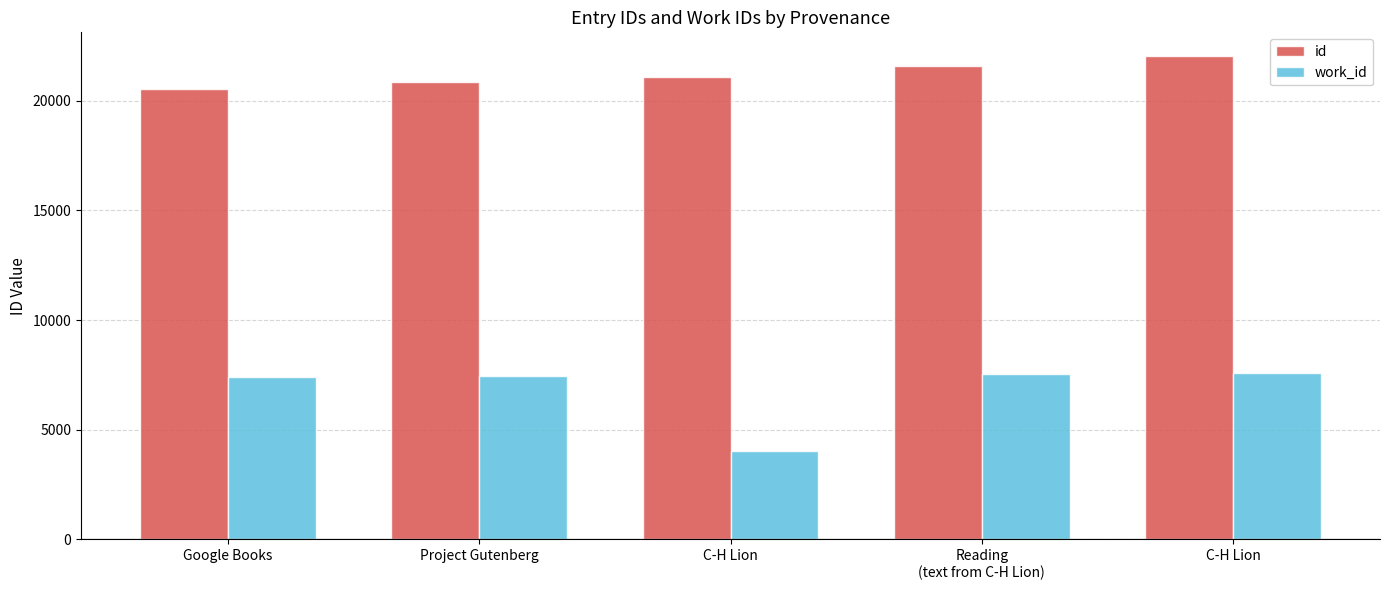

What is the label of the 2nd bar from the left?

Project Gutenberg